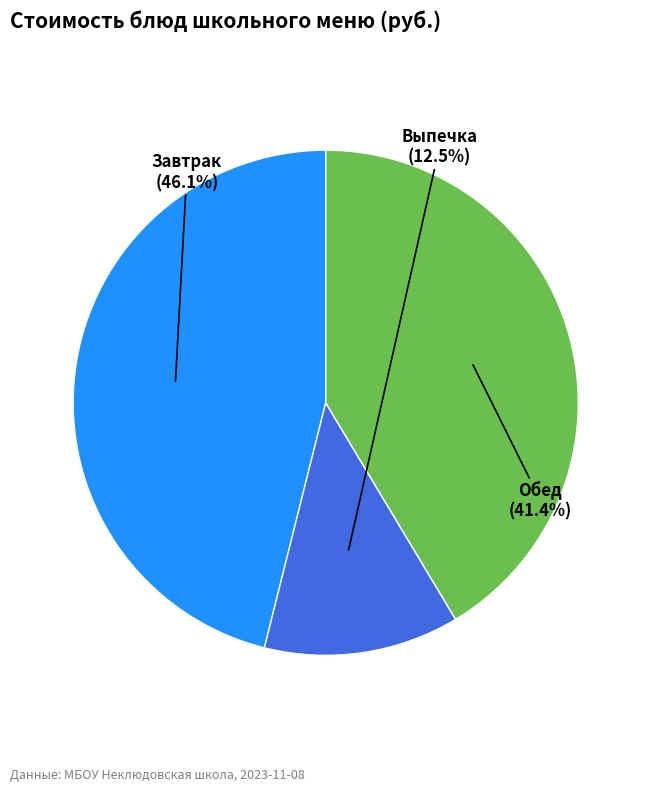

What is the total percentage of Выпечка and Завтрак?

58.6%